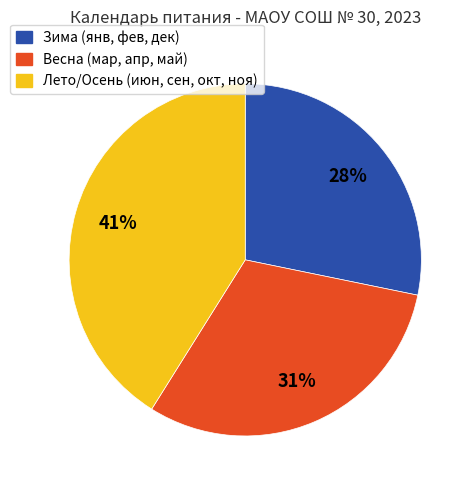

Does any single category account for the majority?

No